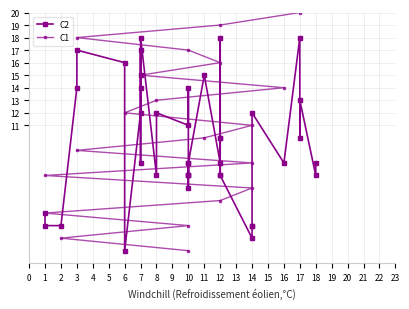

The C1 series shows 52 at 17. True or false?

False